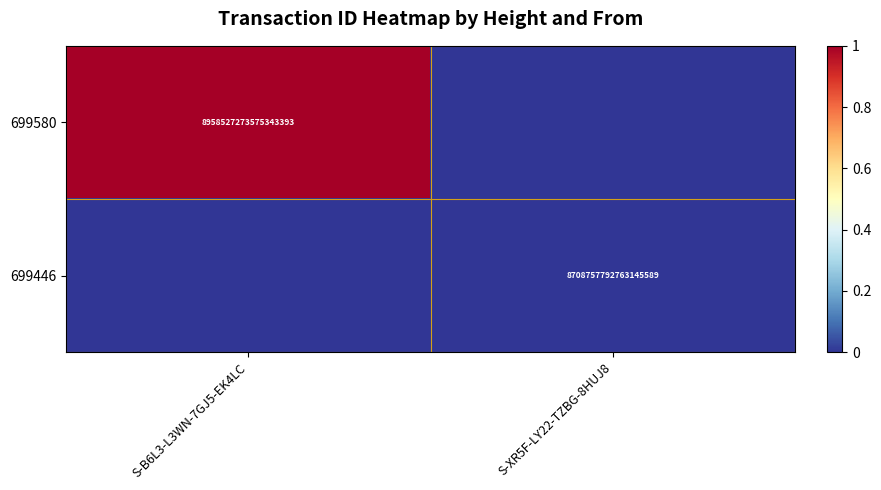

Is the value of 699446 at S-XR5F-LY22-TZBG-8HUJ8 greater than the value of 699580 at S-B6L3-L3WN-7GJ5-EK4LC?

No